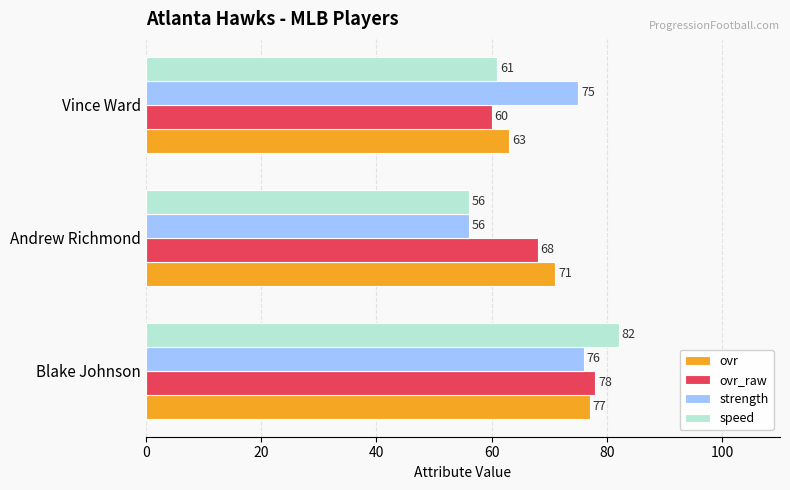

True or false: ovr_raw has a value of 68 at Andrew Richmond.

True